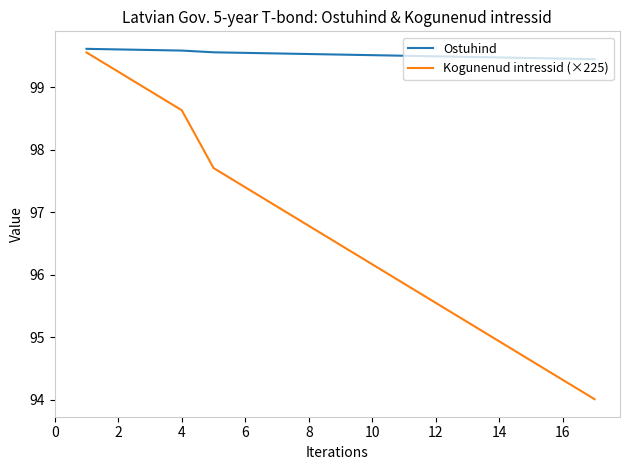

Which series has the largest total across all categories?

Ostuhind